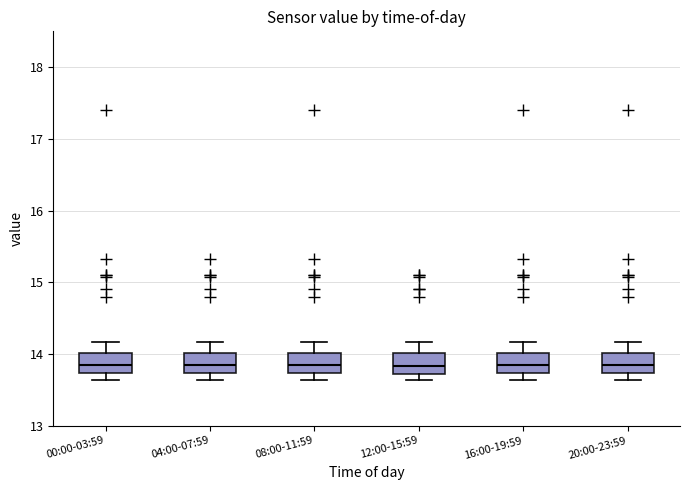

Reading left to right, read every box against the y-axis: the position of its median line, the range the box covers, and the ends of its whiskers. The values are not printed on the chart, so give them approximately, as read against the axis.

00:00-03:59: median 13.9, box 13.7 to 14.0, whiskers 13.6 to 14.2
04:00-07:59: median 13.9, box 13.7 to 14.0, whiskers 13.6 to 14.2
08:00-11:59: median 13.9, box 13.7 to 14.0, whiskers 13.6 to 14.2
12:00-15:59: median 13.8, box 13.7 to 14.0, whiskers 13.6 to 14.2
16:00-19:59: median 13.9, box 13.7 to 14.0, whiskers 13.6 to 14.2
20:00-23:59: median 13.9, box 13.7 to 14.0, whiskers 13.6 to 14.2